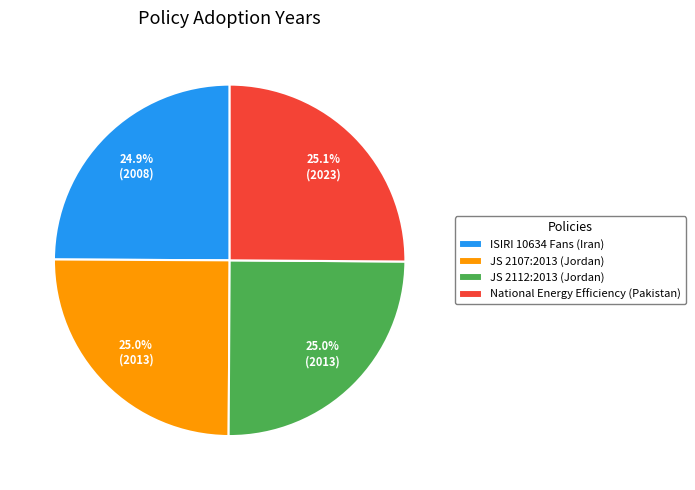

To the nearest percent, what is the combined percentage of National Energy Efficiency (Pakistan) and JS 2112:2013 (Jordan)?

50%